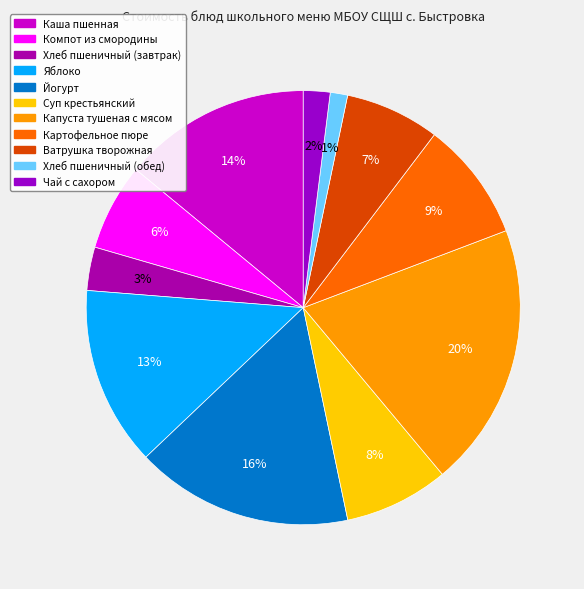

Which slice is the smallest?

Хлеб пшеничный (обед)